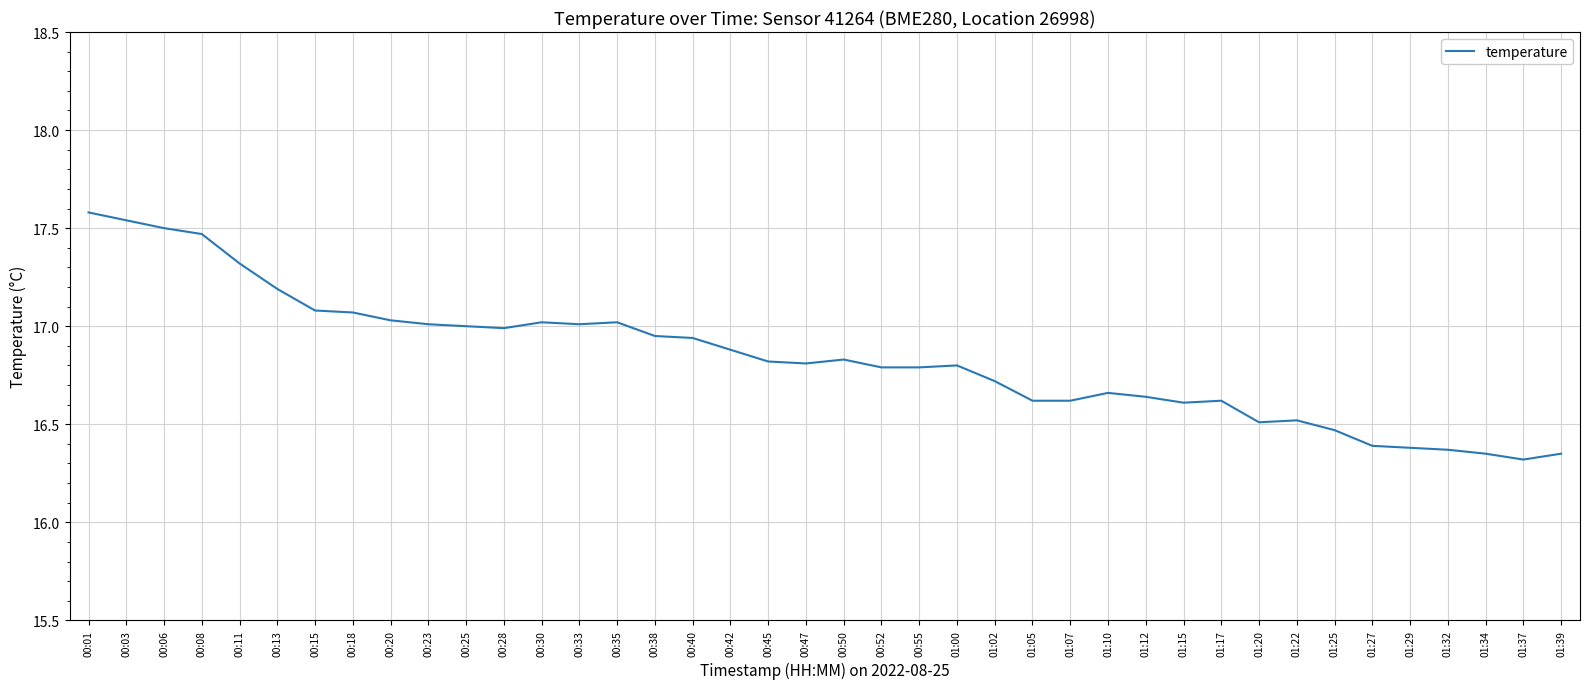

Does the chart have visible grid lines?

Yes